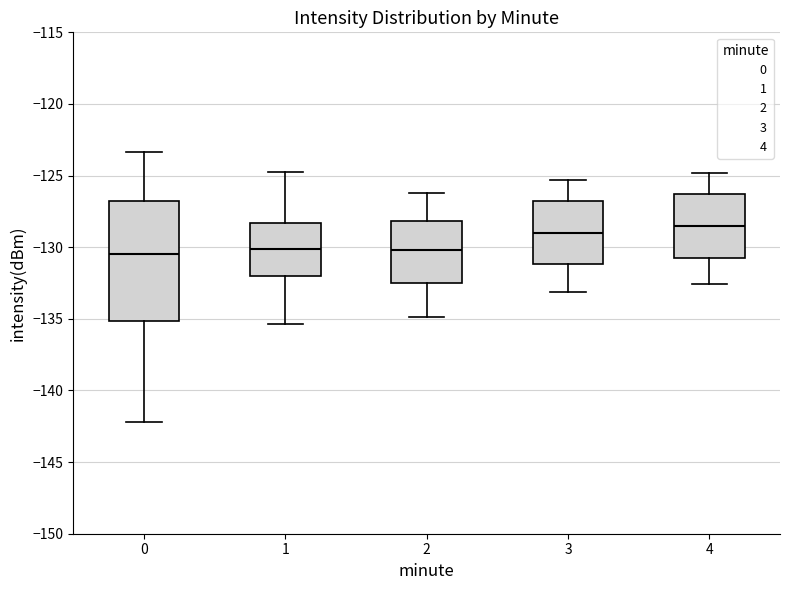

Where is the lower edge of the box at x = 0 on the y-axis? The values are not printed on the chart, so give them approximately, as read against the axis.

-135.0